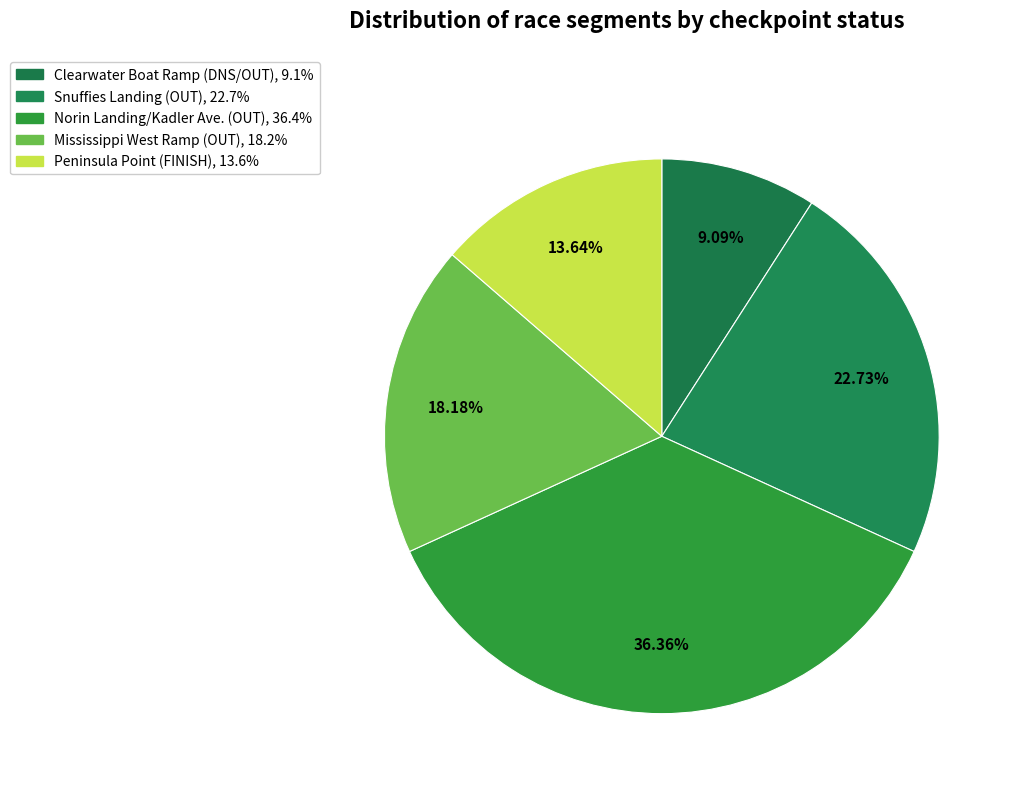

Does Clearwater Boat Ramp (DNS/OUT) represent more than half of the total?

No